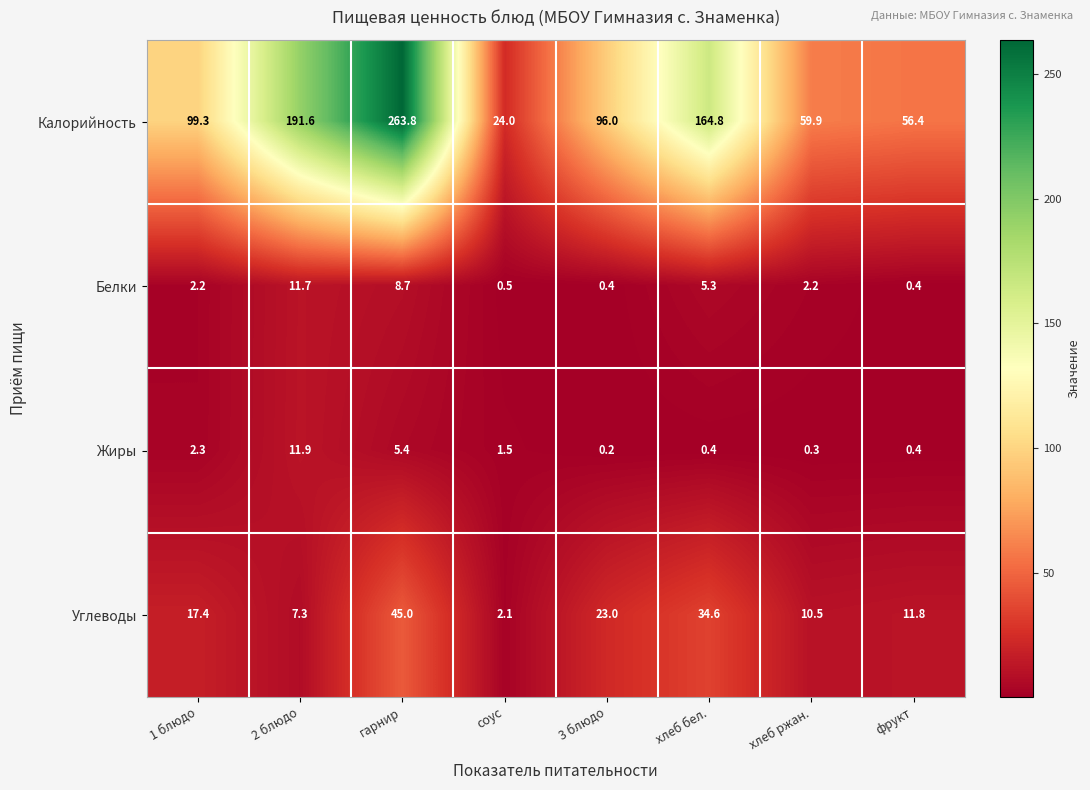

What is the difference between the maximum and minimum values in the Калорийность series?

239.8